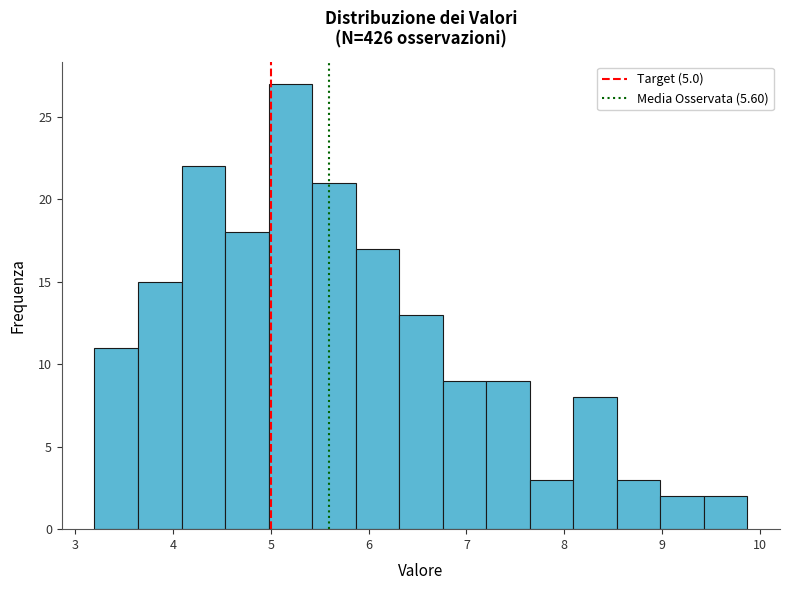

Reading left to right, list every bar in this chart as the range it spans on the x-axis followed by its height. Neither the bar edges nor the heights are printed on the chart, so give them approximately, as read against the axes.

3.2 to 3.6: 11
3.6 to 4.1: 15
4.1 to 4.5: 22
4.5 to 5.0: 18
5.0 to 5.4: 27
5.4 to 5.9: 21
5.9 to 6.3: 17
6.3 to 6.8: 13
6.8 to 7.2: 9
7.2 to 7.6: 9
7.6 to 8.1: 3
8.1 to 8.5: 8
8.5 to 9.0: 3
9.0 to 9.4: 2
9.4 to 9.9: 2